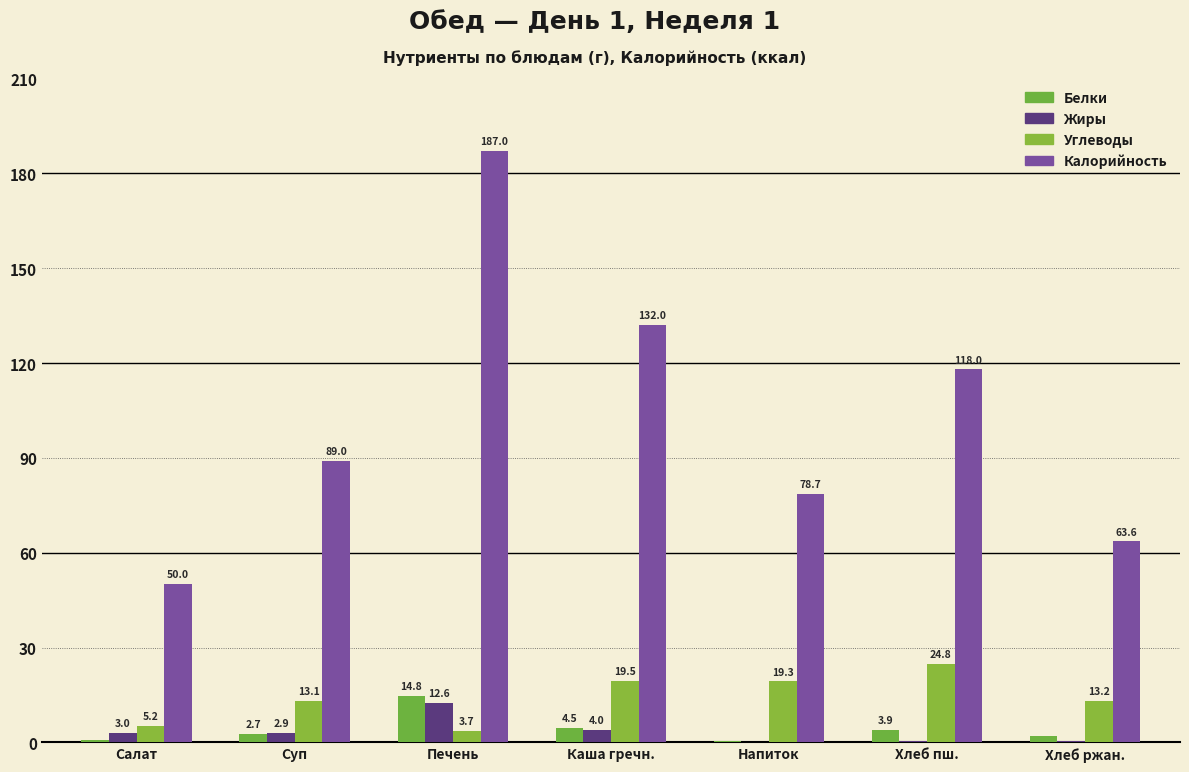

Count the number of categories in the chart.

7